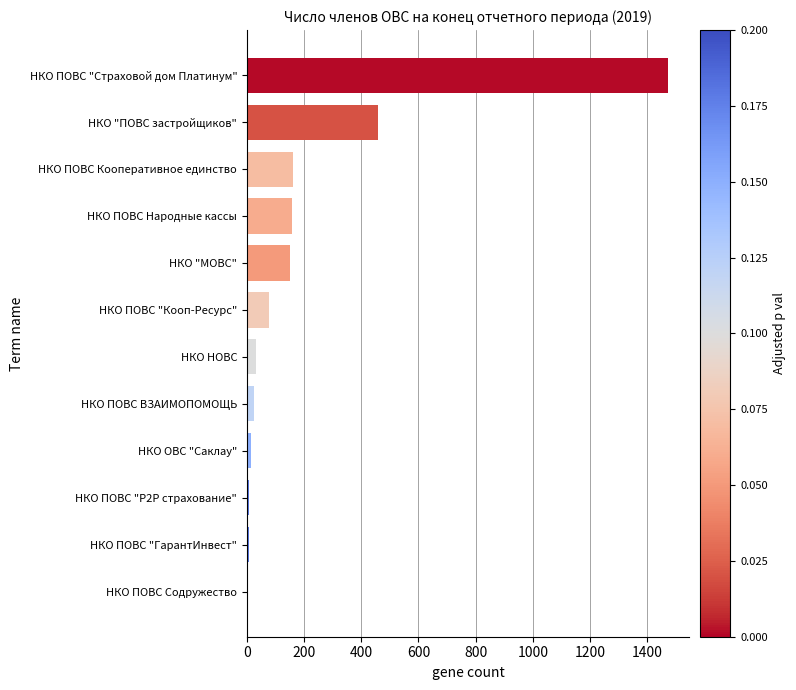

How many distinct data groups are displayed?

1